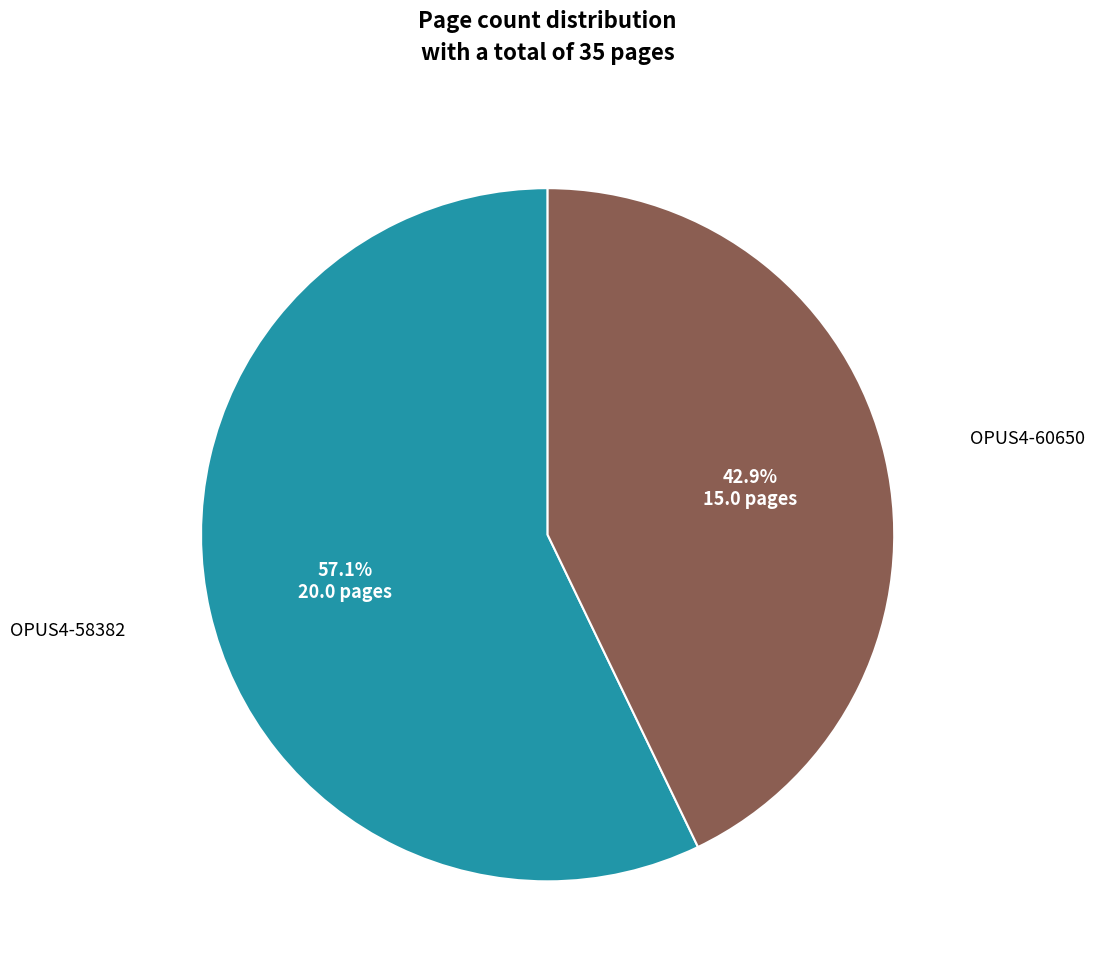

Is there any slice that represents more than half of the pie?

Yes